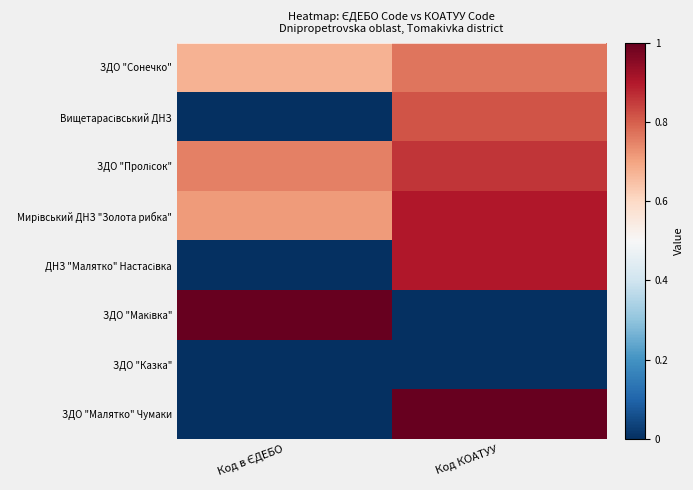

Which has a higher value, Код КОАТУУ or Код в ЄДЕБО?

Код КОАТУУ